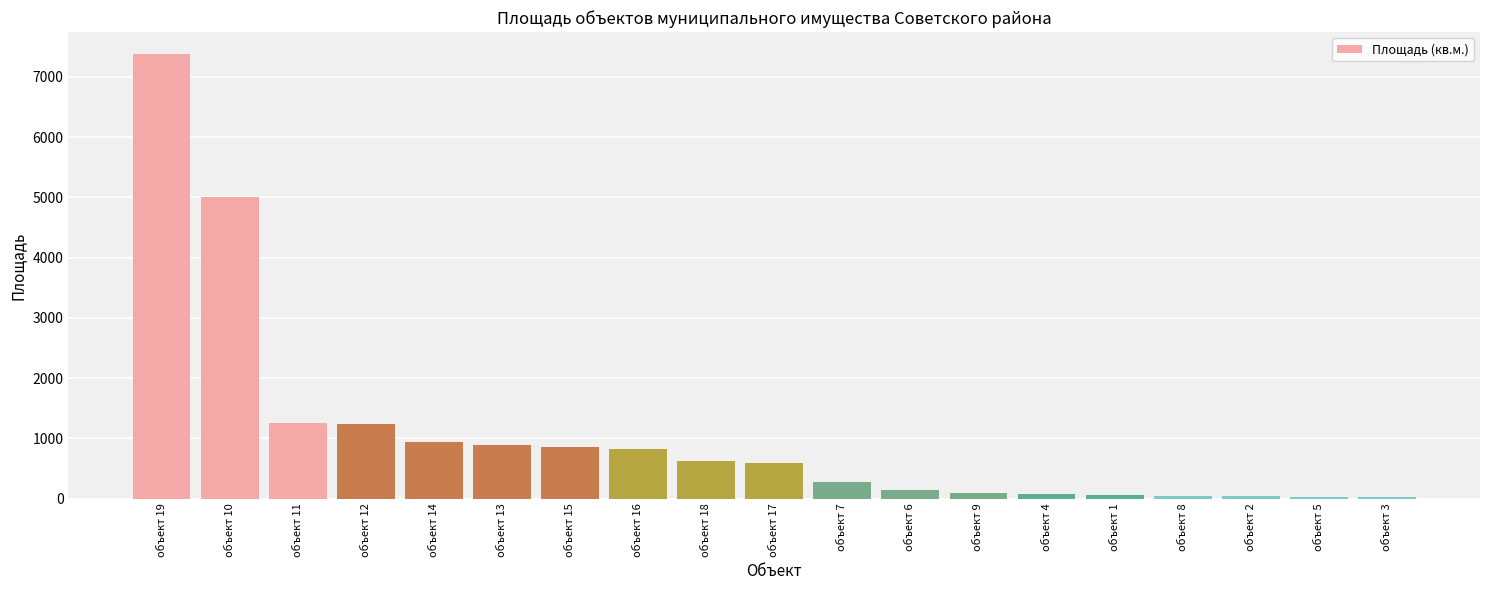

What is the value of the 3rd bar from the left?

1262.0